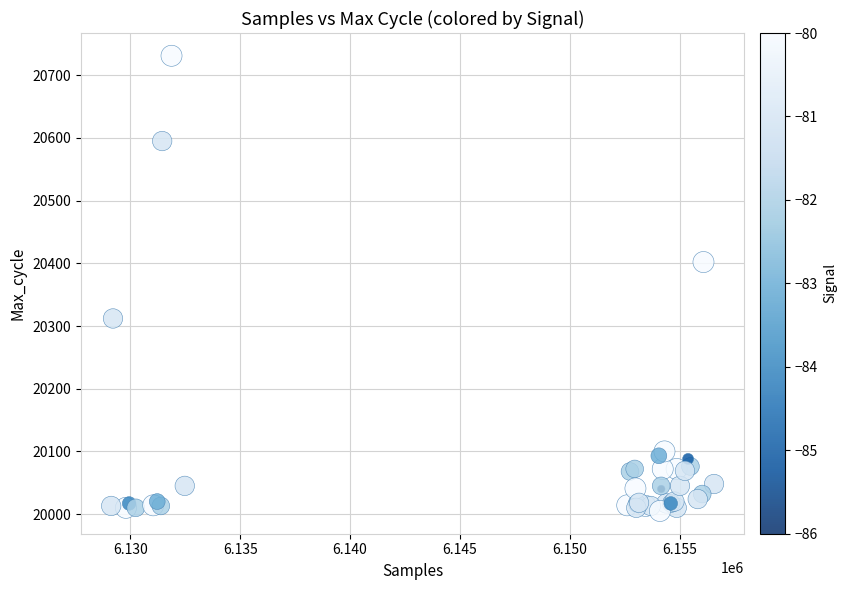

What Y value in the scatter plot is closest to 20368?

20402